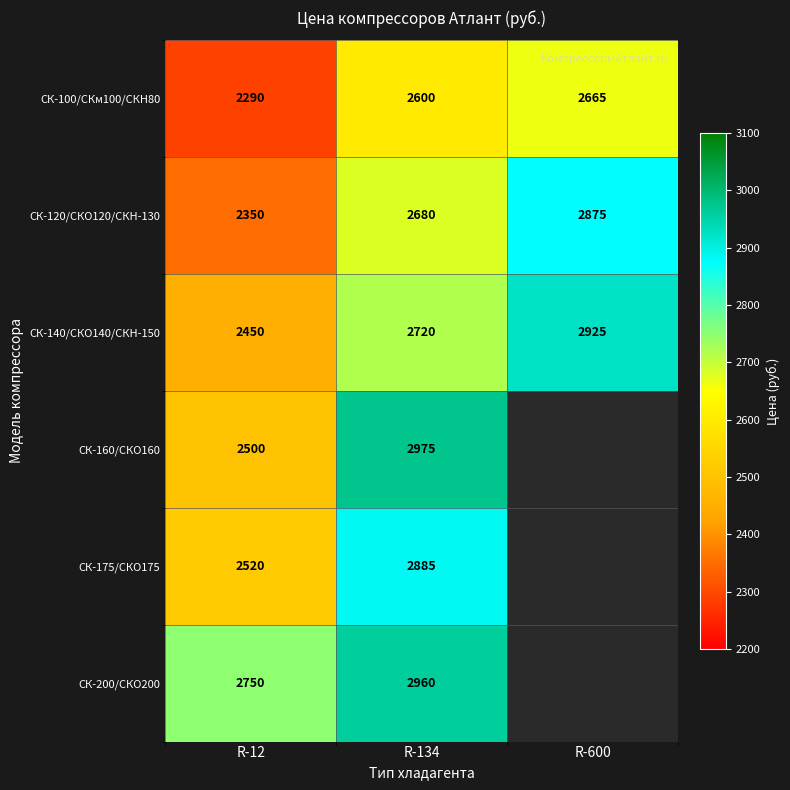

True or false: СК-140/СКО140/СКН-150 has a value of 2450 at R-12.

True